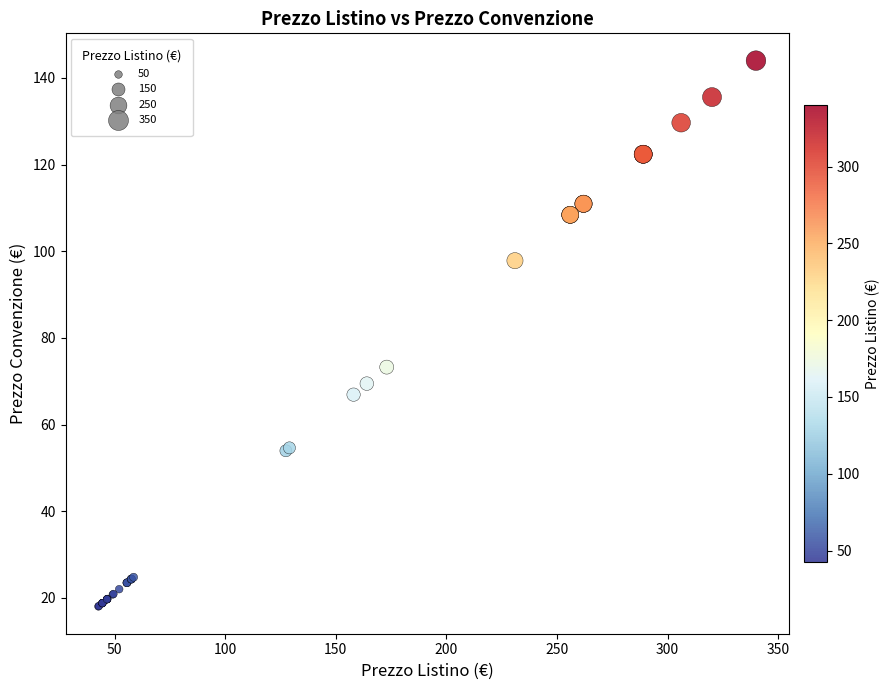

What Y value in the scatter plot is closest to 81?

73.3